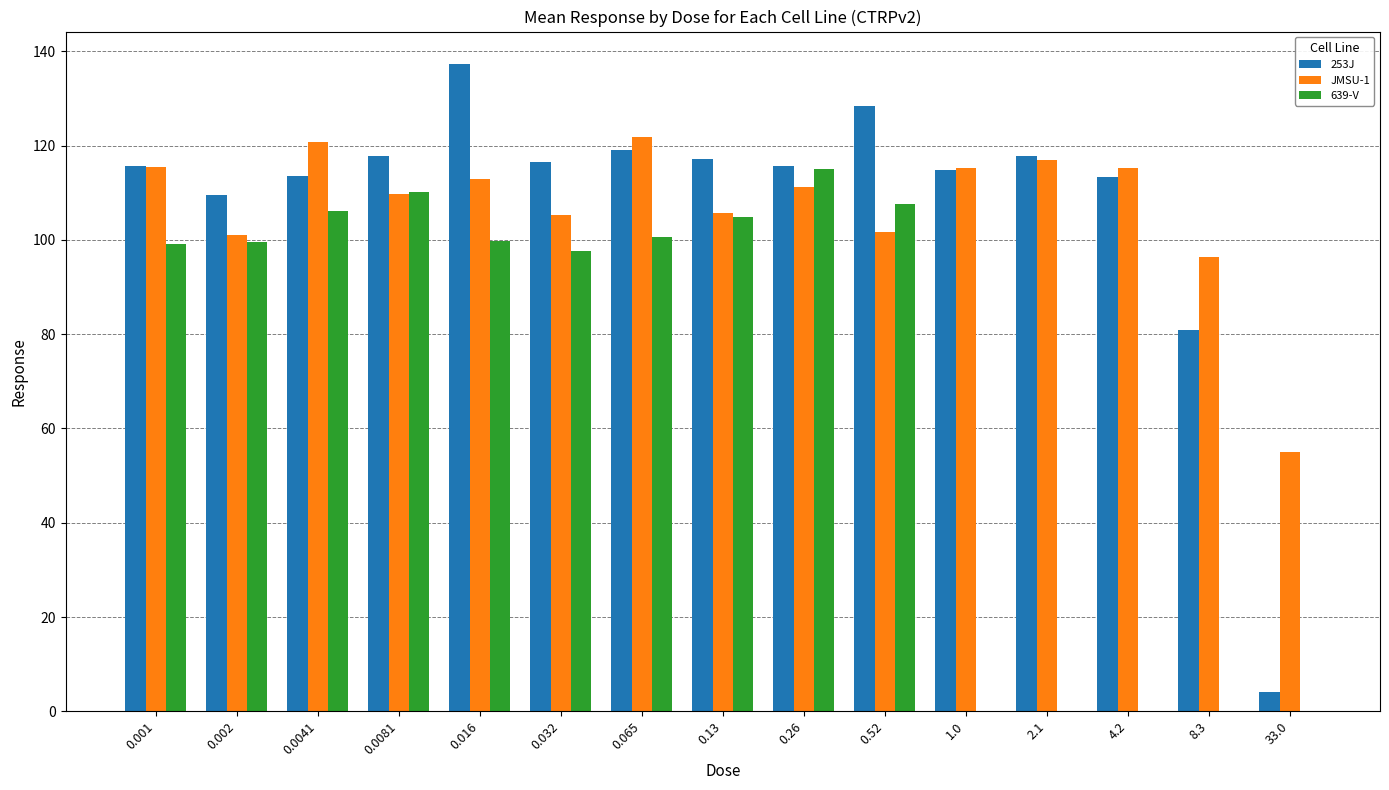

At which label is 253J closest to 70?

8.3